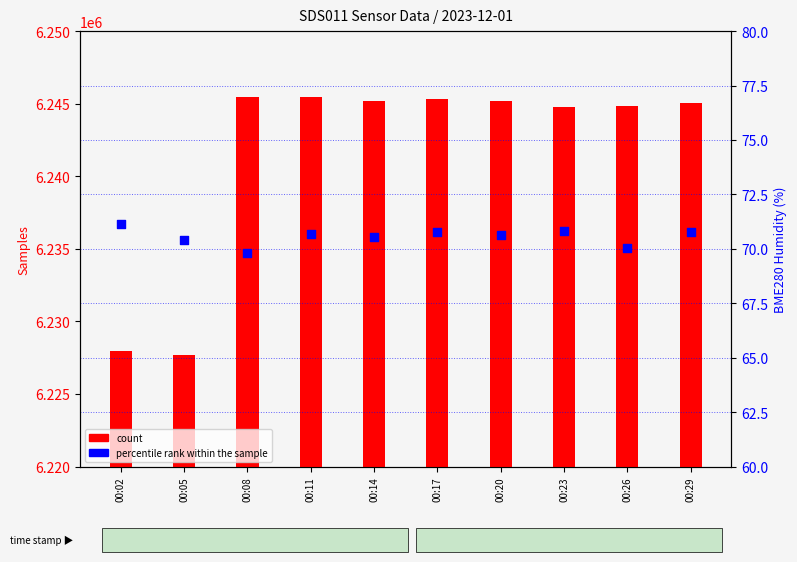

Which series reaches the minimum Y coordinate?

percentile rank within the sample